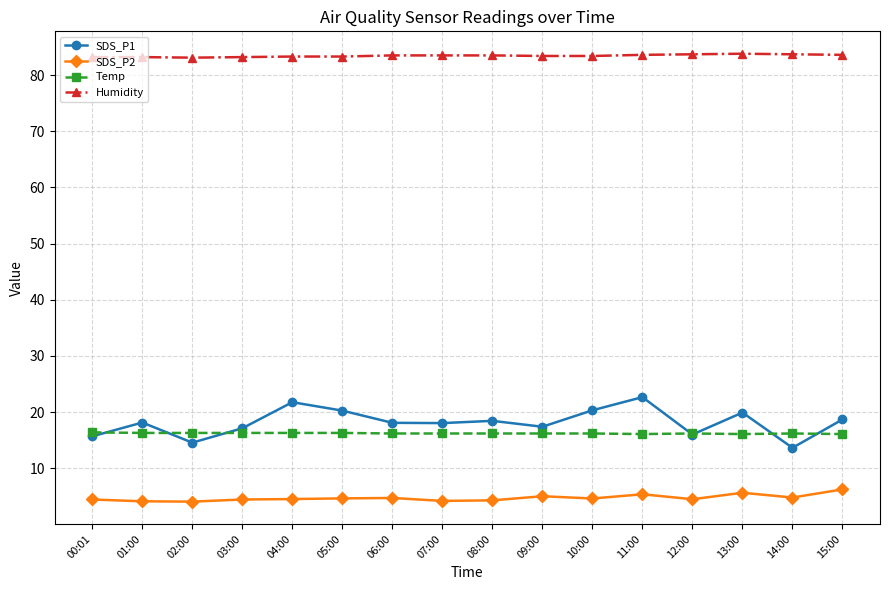

What is the sum of all Temp values?

259.6